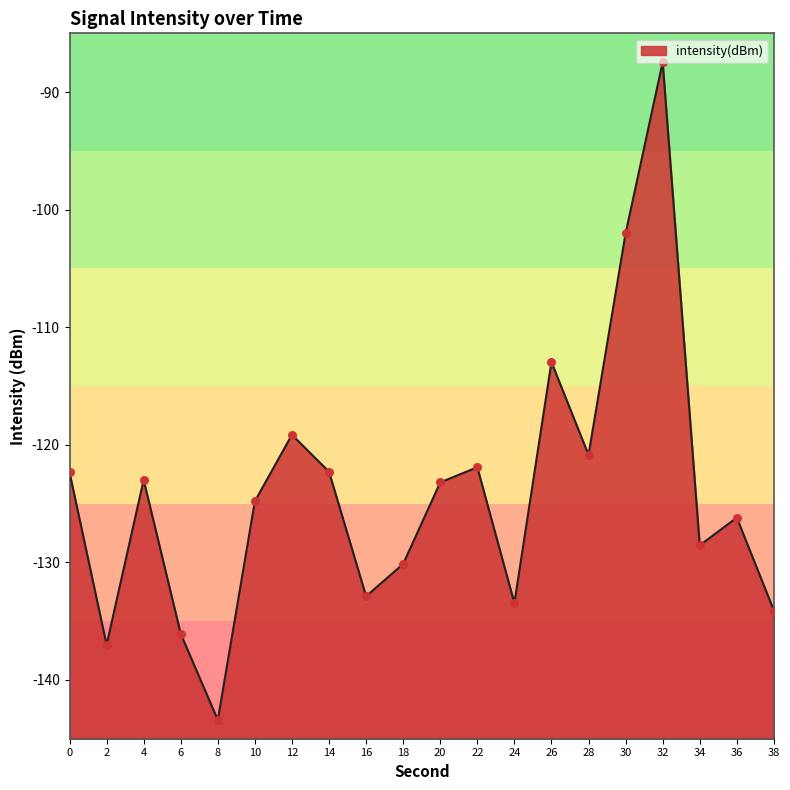

Which has a higher value, 36 or 2?

36